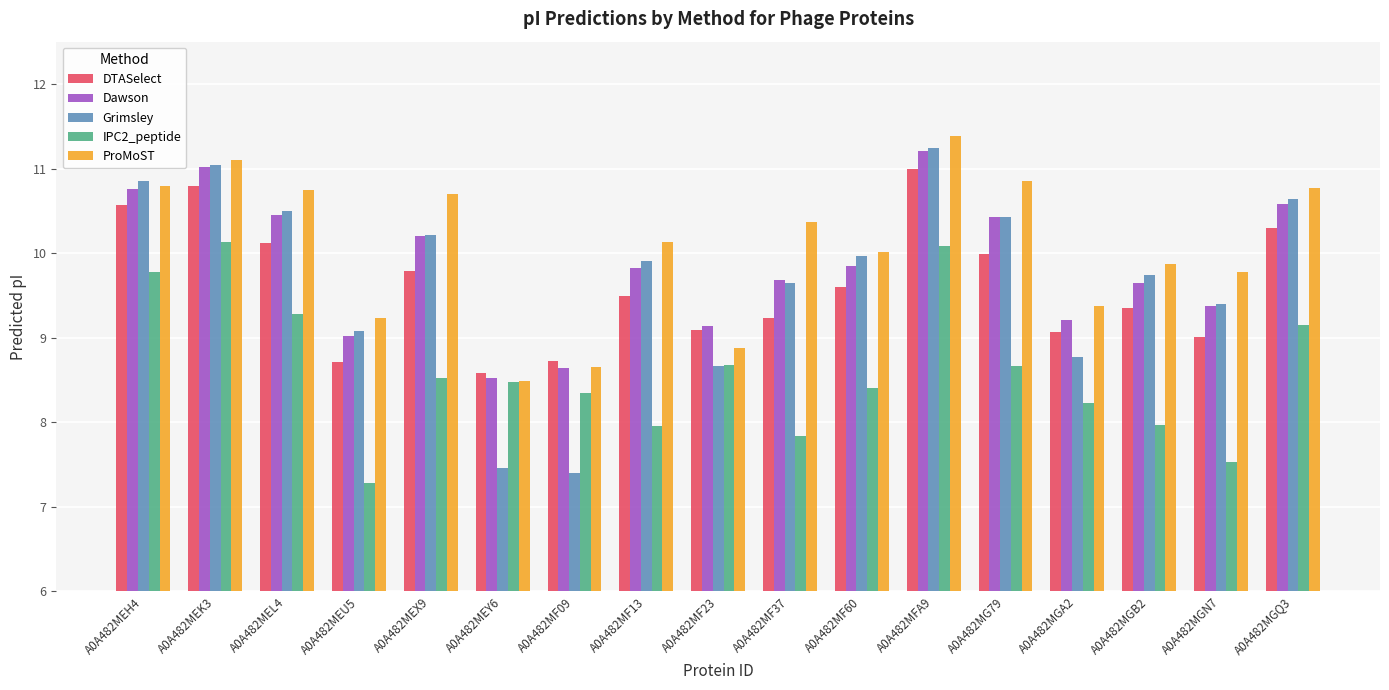

What is the difference between the maximum and second lowest values in the DTASelect series?

2.3